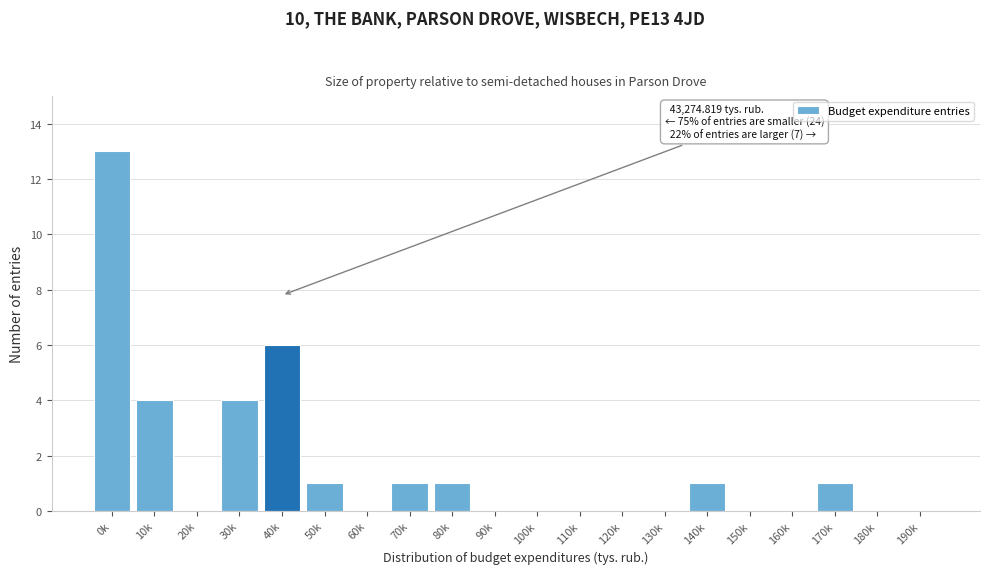

Reading left to right, what are all the values shown in this chart?

0k=13	10k=4	20k=0	30k=4	40k=6	50k=1	60k=0	70k=1	80k=1	90k=0	100k=0	110k=0	120k=0	130k=0	140k=1	150k=0	160k=0	170k=1	180k=0	190k=0